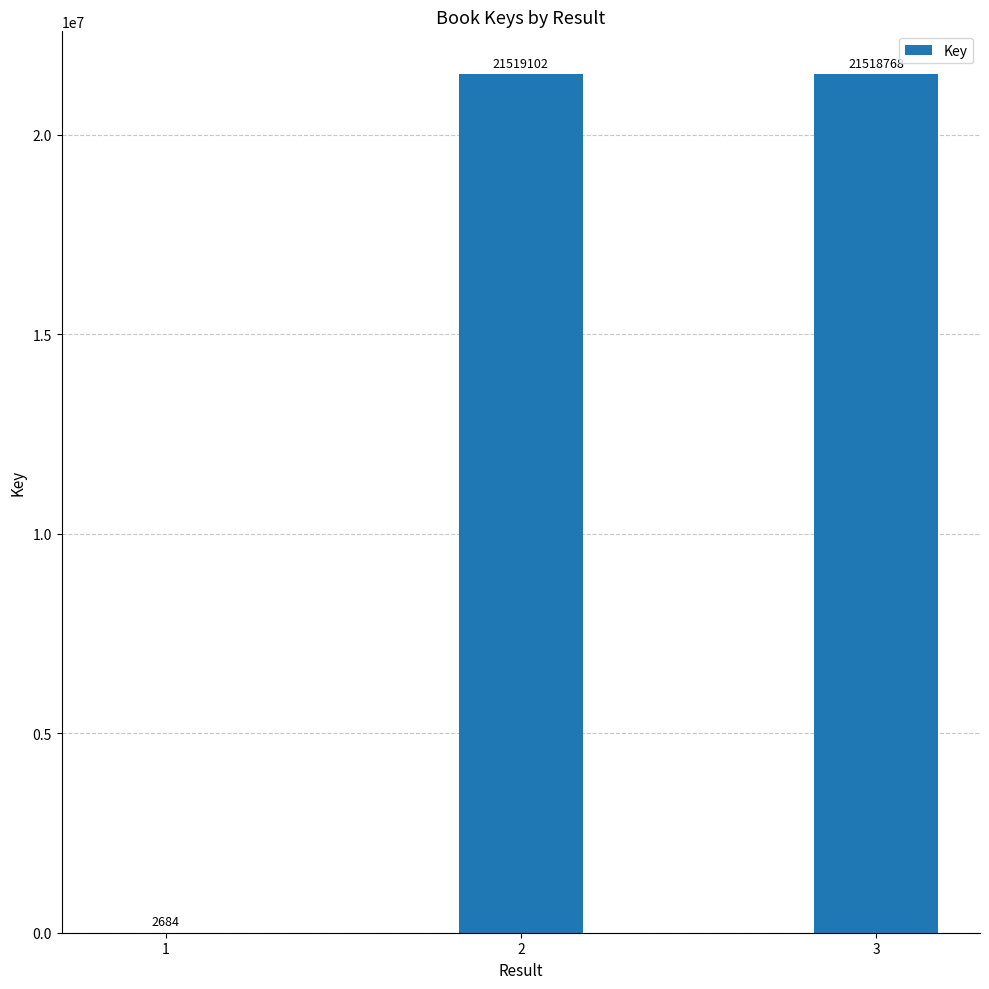

What is the sum of the values at 1 and 3?

21521452